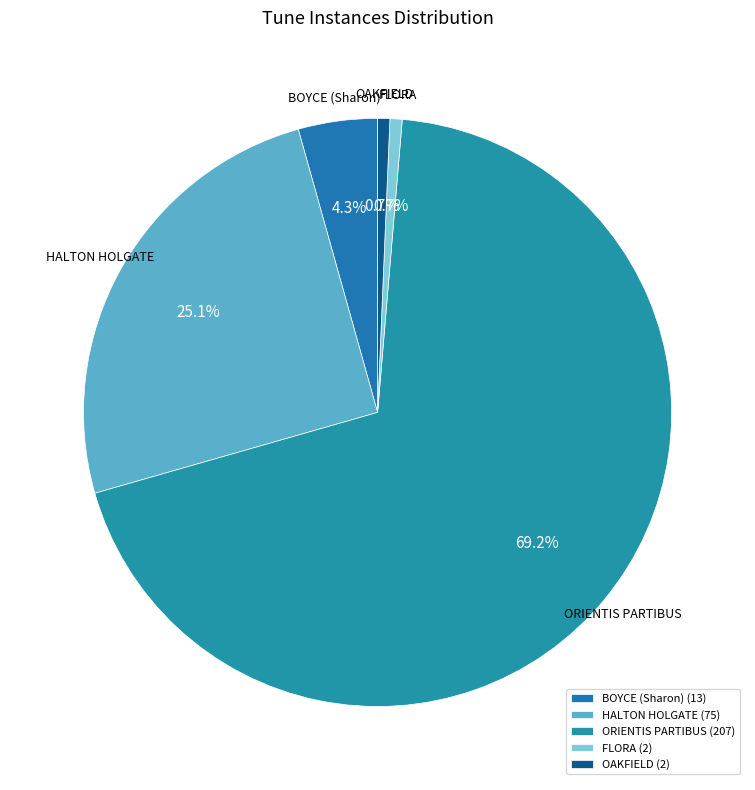

What is the ratio of the value at OAKFIELD to the value at BOYCE (Sharon)?

0.2